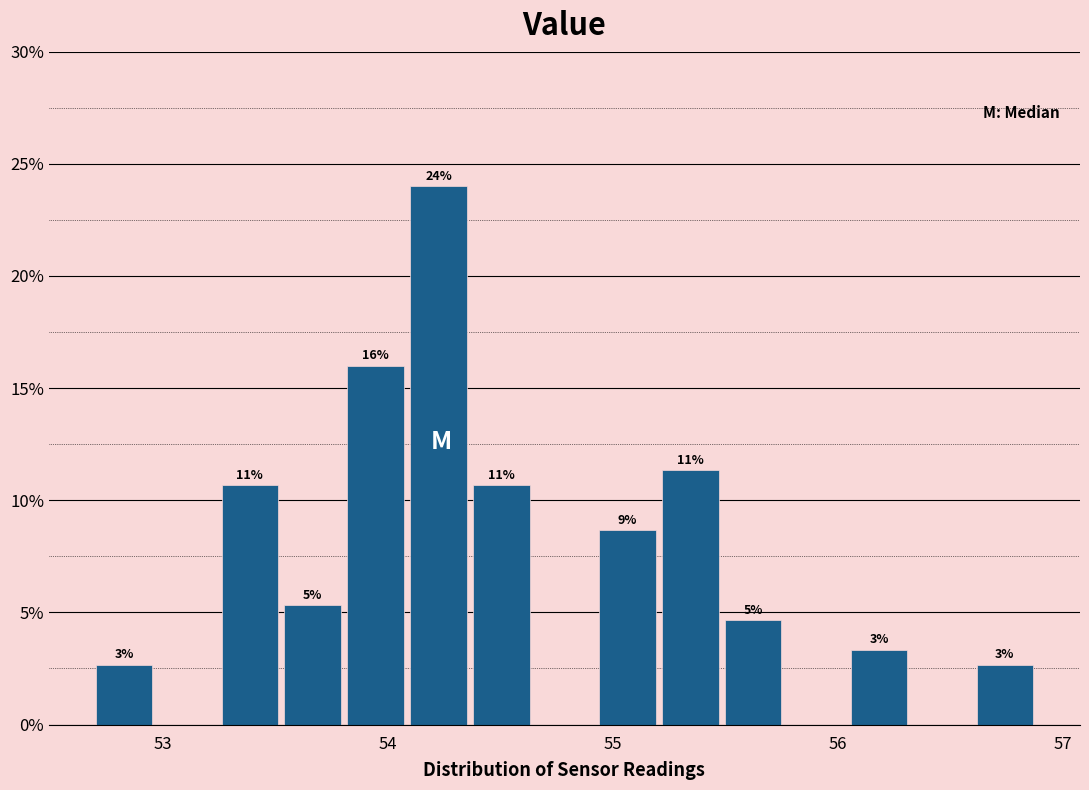

Read against the x-axis, roughly where is the centre of the tallest bar?

54.2